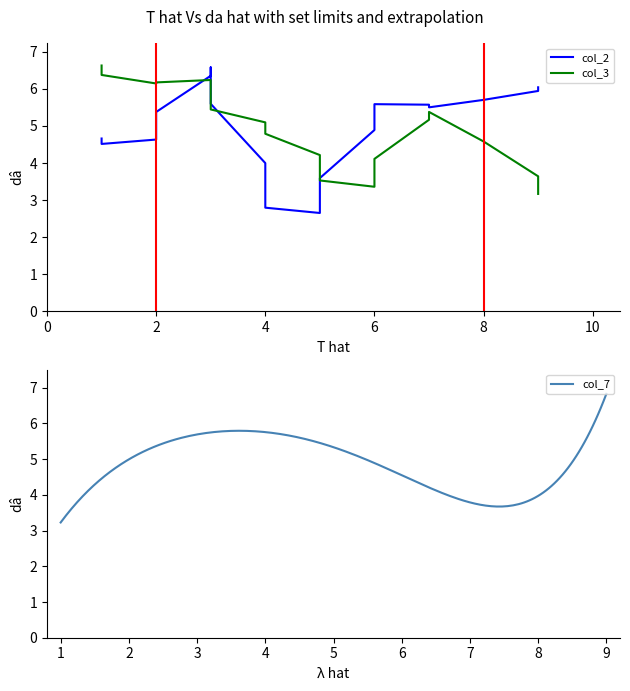

What is the label of the 17th point from the left?

7